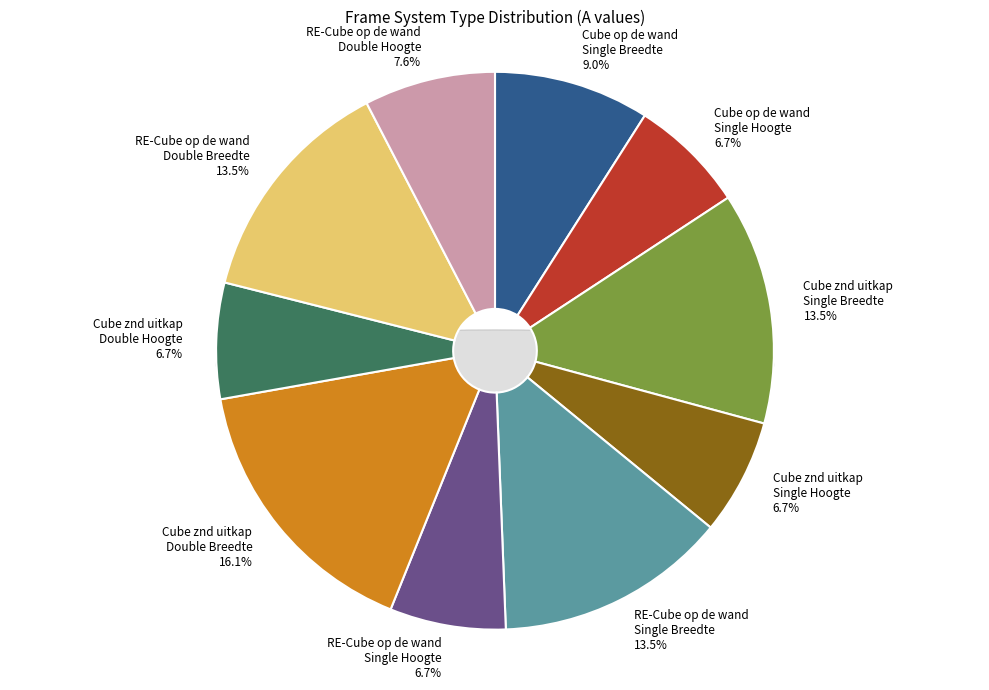

To the nearest percent, what percentage of the pie is Cube op de wand zonder uitkap Double Hoogte?

7%